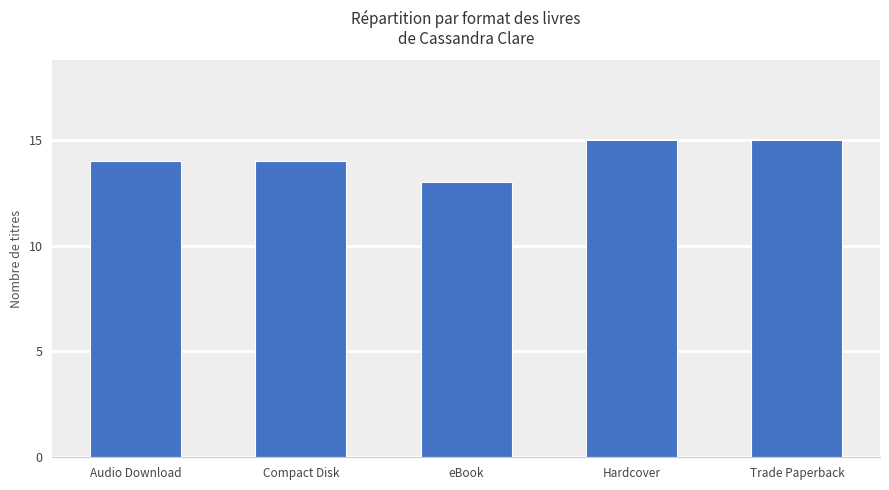

What is the ratio of the value at Trade Paperback to the value at Compact Disk?

1.1